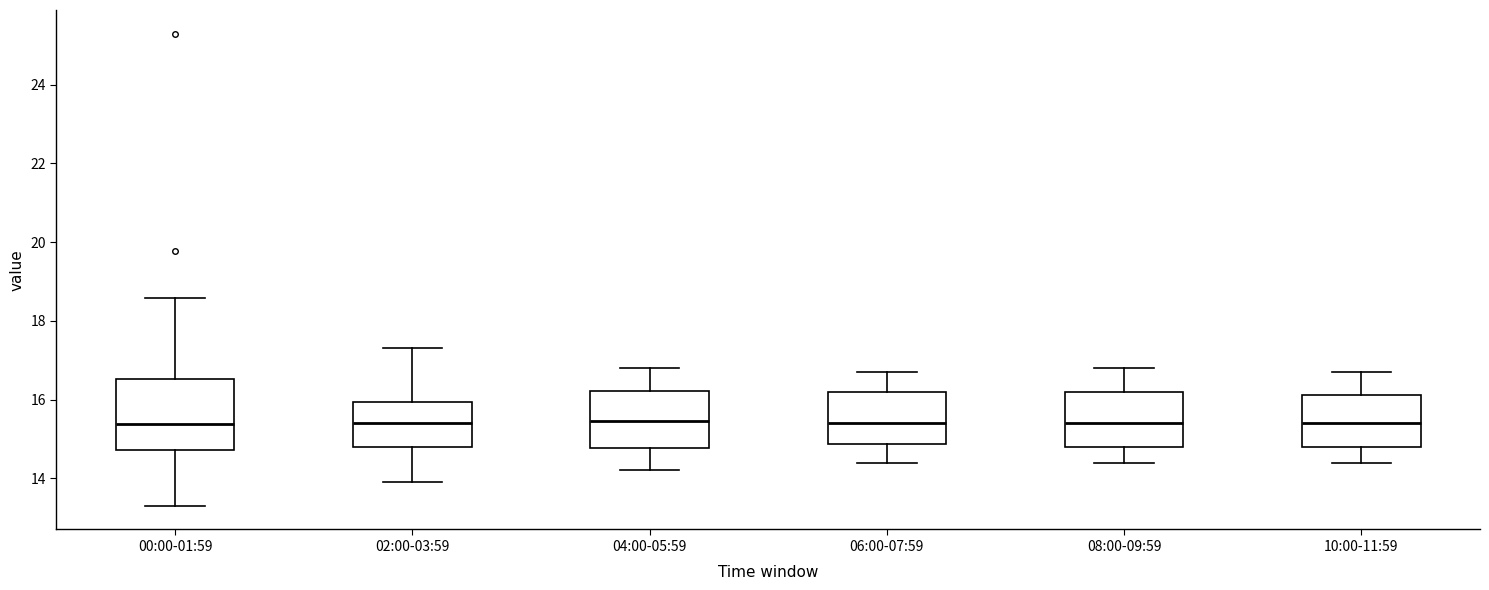

Comparing the boxes themselves (not the whiskers), which one is the tallest?

00:00-01:59